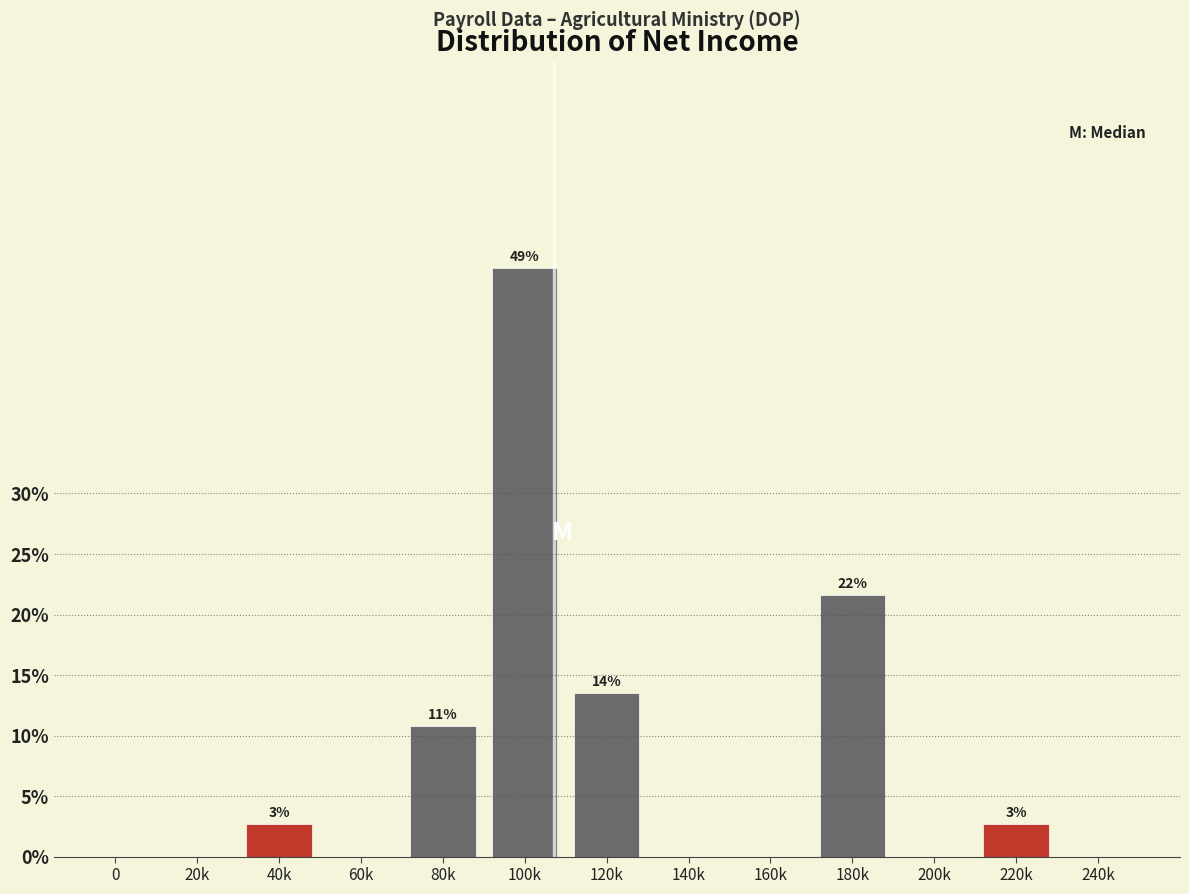

Reading right to left, extract all data points from this chart.

240k=0.0	220k=2.7	200k=0.0	180k=21.6	160k=0.0	140k=0.0	120k=13.5	100k=48.6	80k=10.8	60k=0.0	40k=2.7	20k=0.0	0=0.0